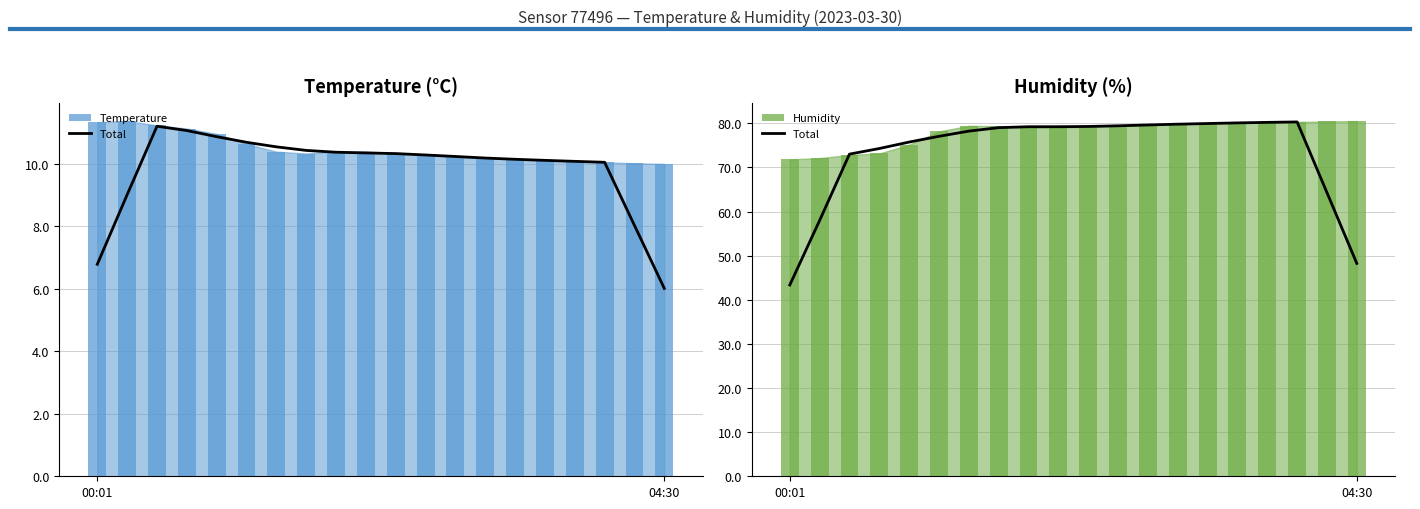

The chart shows a value of 79.3 at 10. True or false?

True